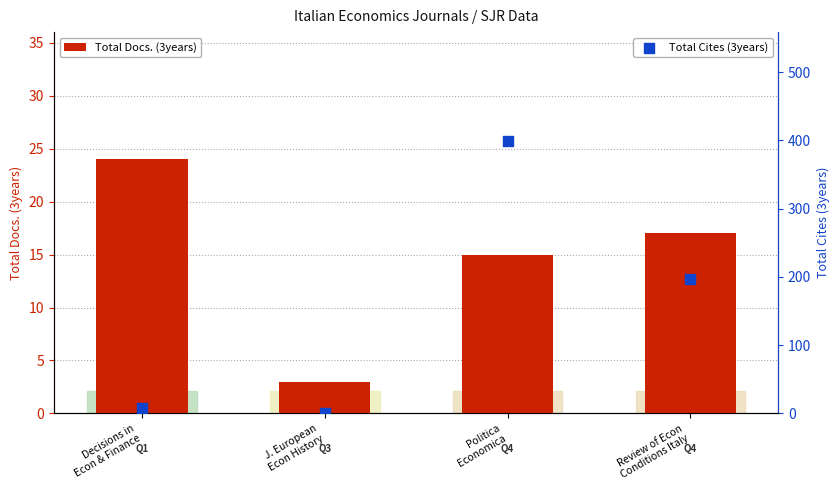

Which series has the largest Y range (max minus min)?

Total Cites (3years)